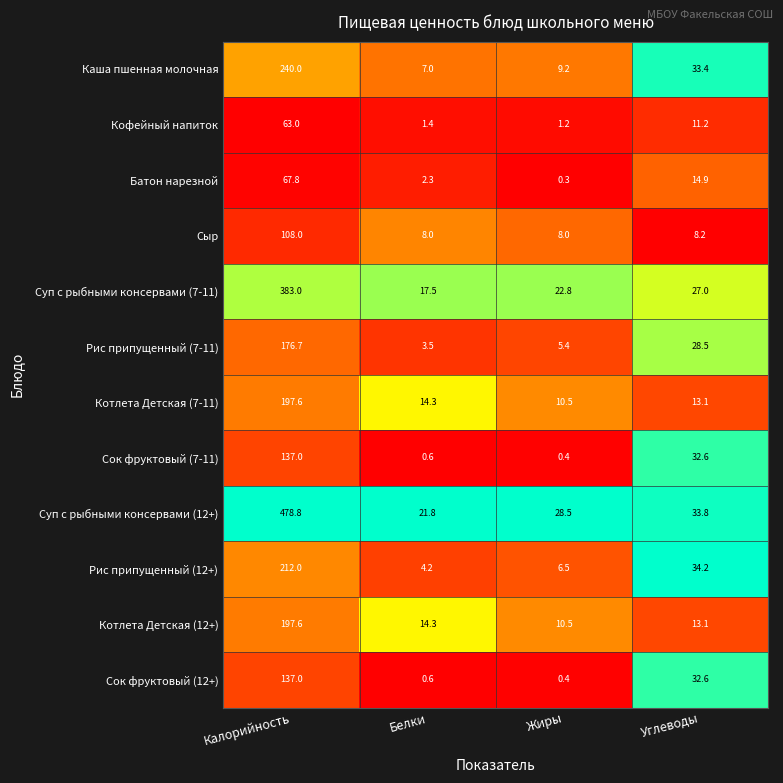

At which label does Котлета Детская (7-11) first exceed 14?

Калорийность